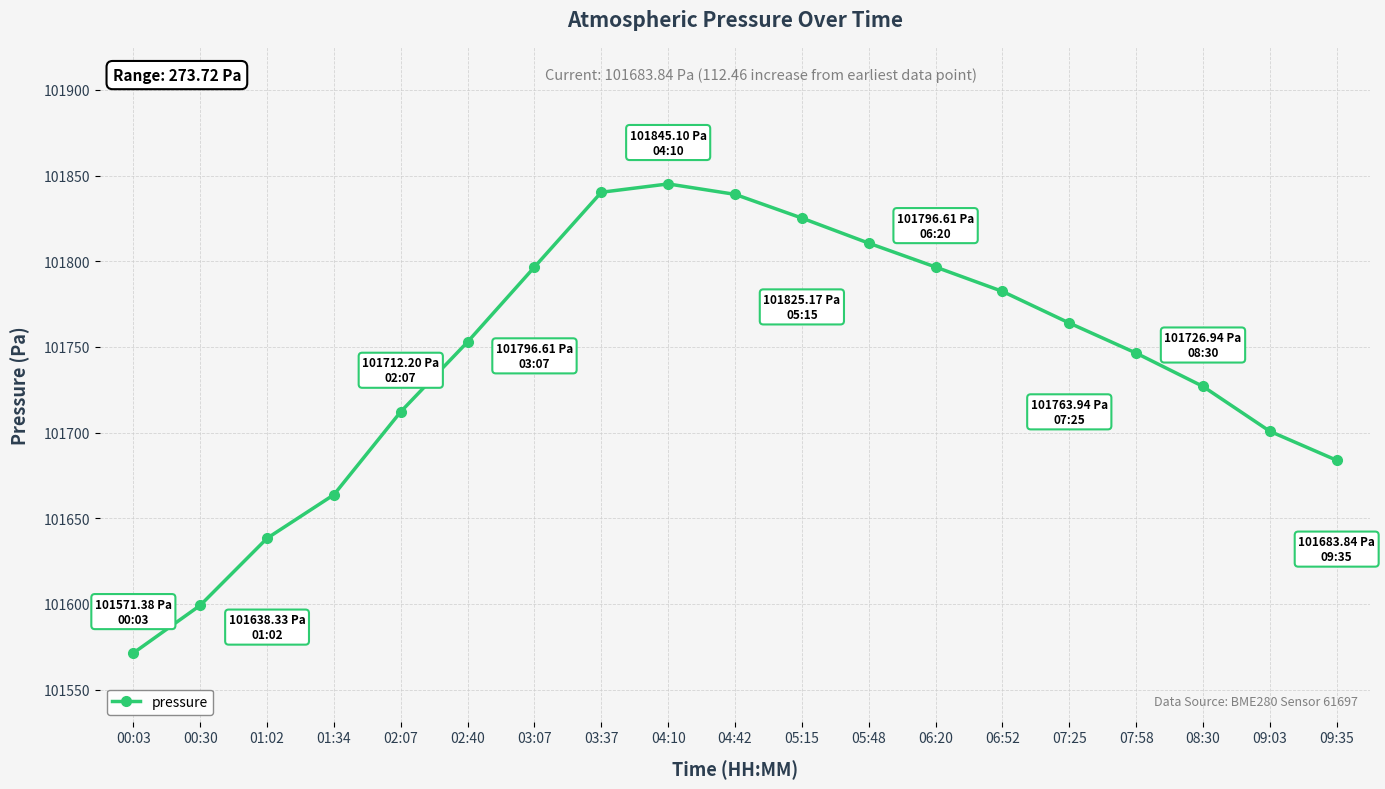

Which has a higher value, 01:34 or 05:48?

05:48